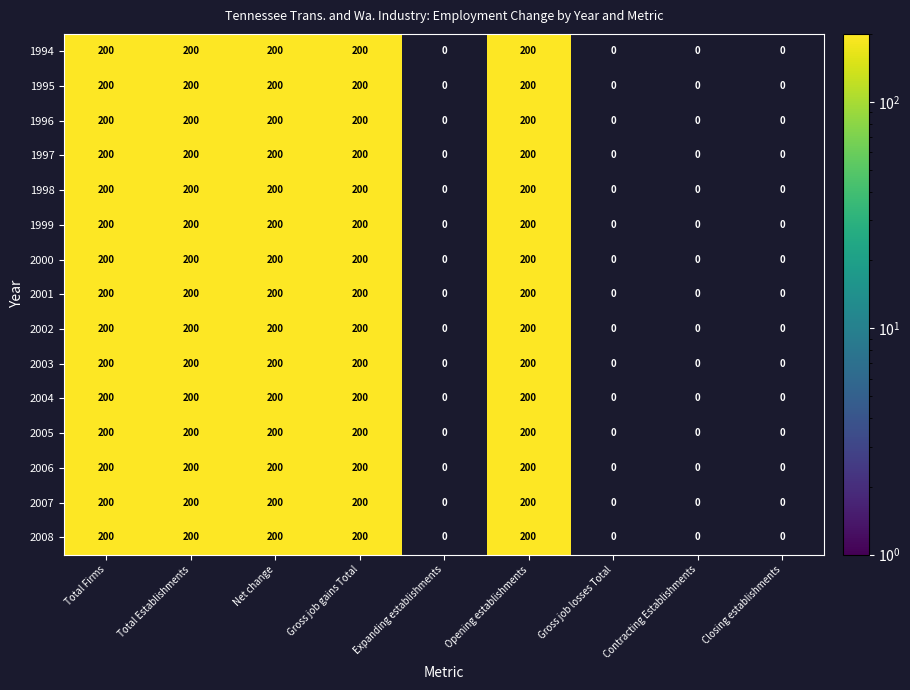

Is the value of Closing establishments at 1999 greater than the value of Gross job losses Total at 2003?

No